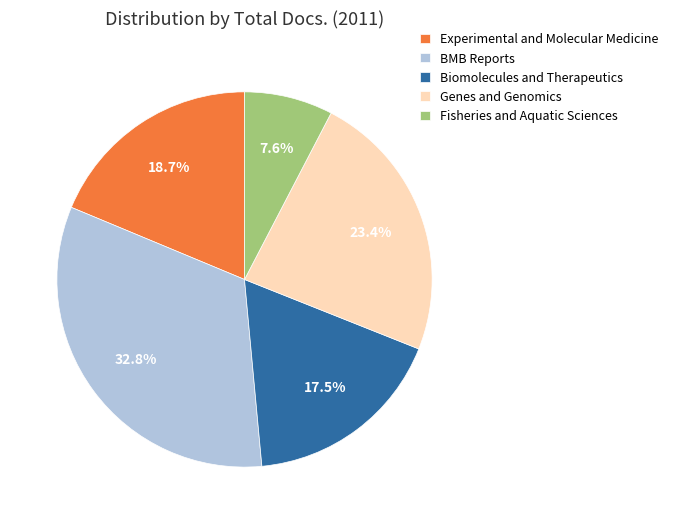

Does Biomolecules and Therapeutics account for over 50% of the chart?

No